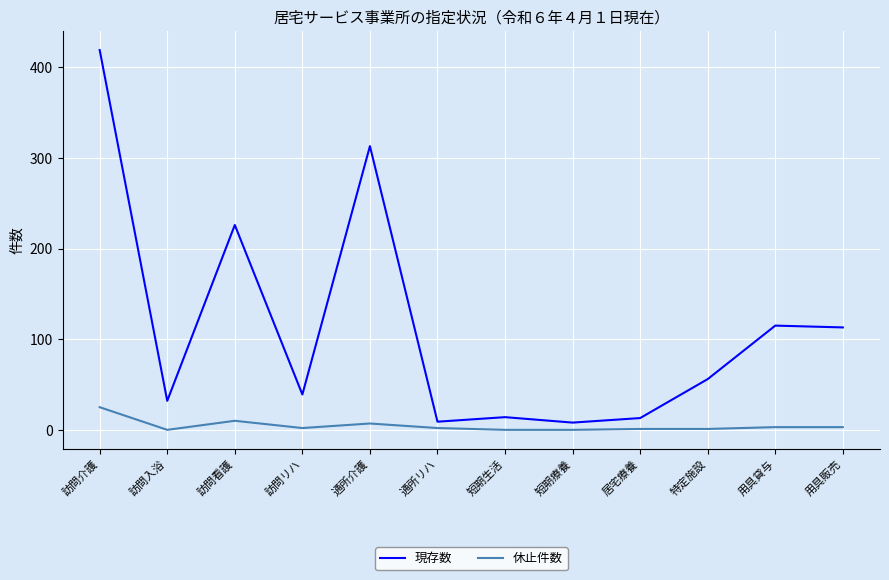

What is the difference between the maximum and minimum values in the 現存数 series?

411